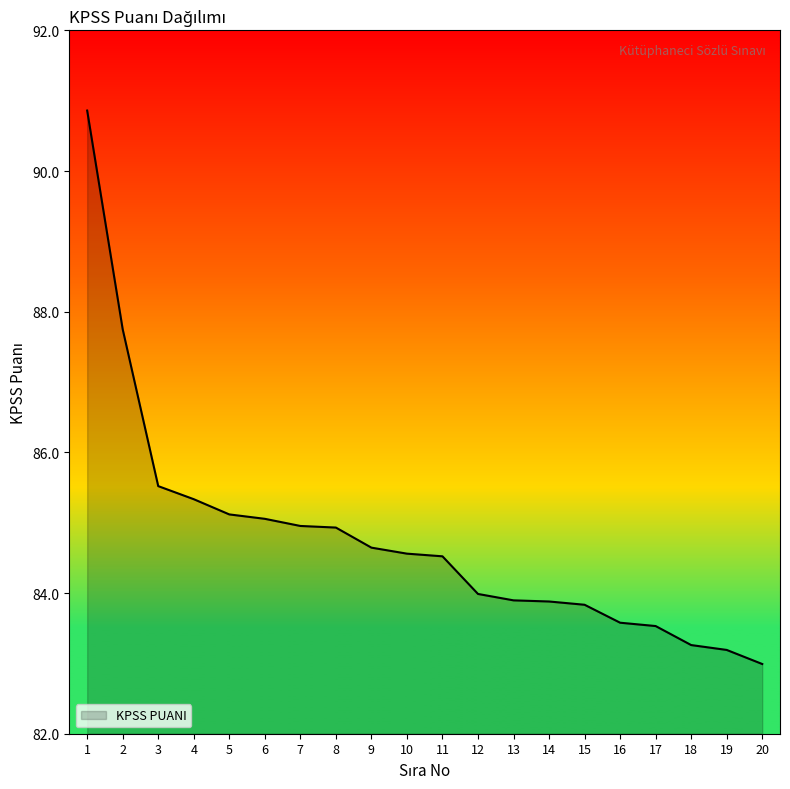

At which category does the chart reach its minimum across all series?

20